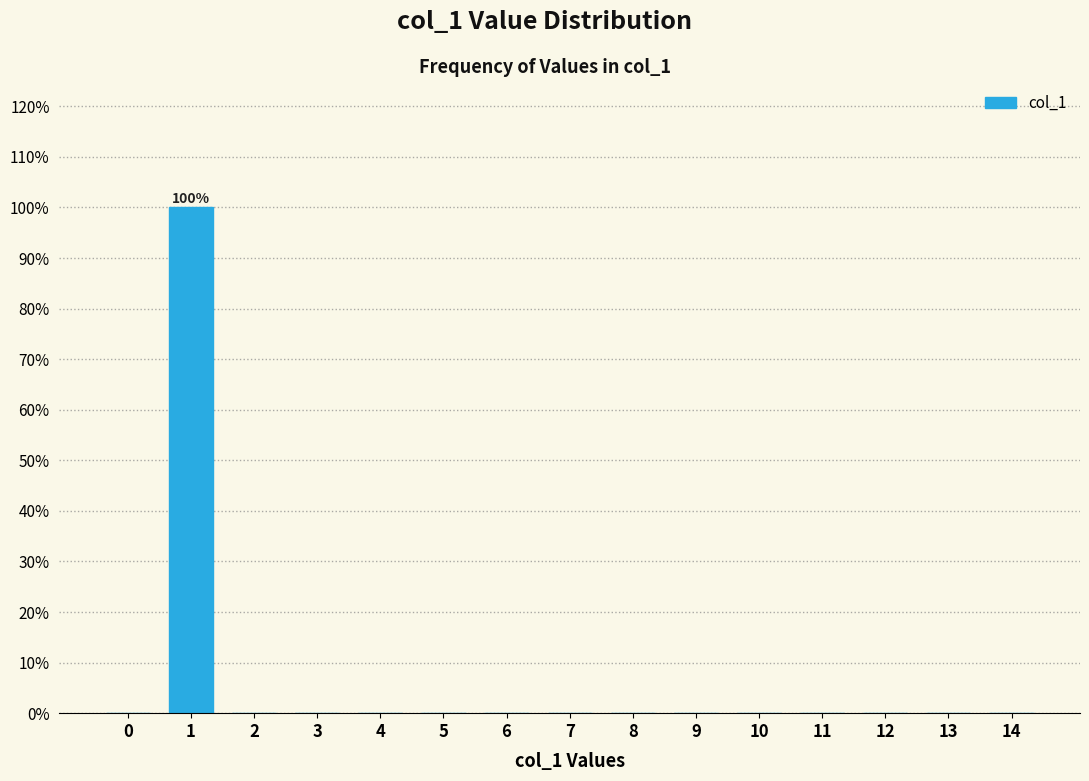

Reading right to left, list all the values displayed in this chart.

14=0	13=0	12=0	11=0	10=0	9=0	8=0	7=0	6=0	5=0	4=0	3=0	2=0	1=100	0=0